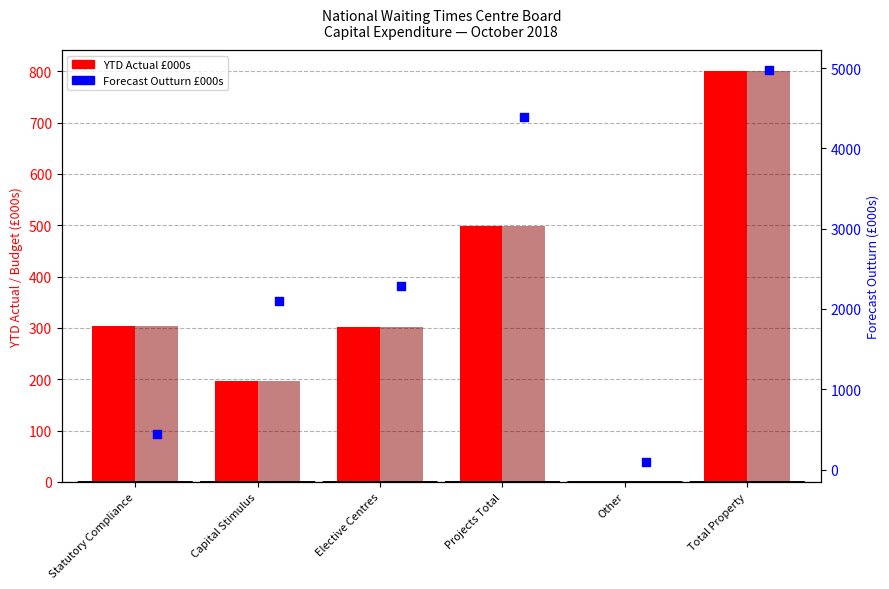

At how many categories does at least one series exceed 3564?

2